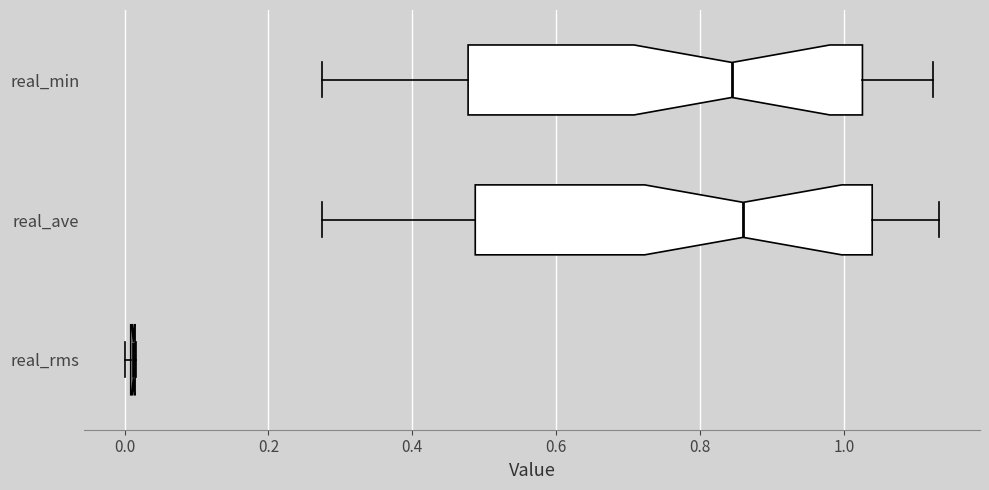

Reading bottom to top, transcribe this box plot: for each box, give where its median line is, the range the box spans, and where its two whiskers end, as read against the x-axis. The values are not printed on the chart, so give them approximately, as read against the axis.

real_rms: box collapsed to a line at 0.02, whiskers 0.00 to 0.02
real_ave: median 0.86, box 0.48 to 1.04, whiskers 0.28 to 1.14
real_min: median 0.84, box 0.48 to 1.02, whiskers 0.28 to 1.12